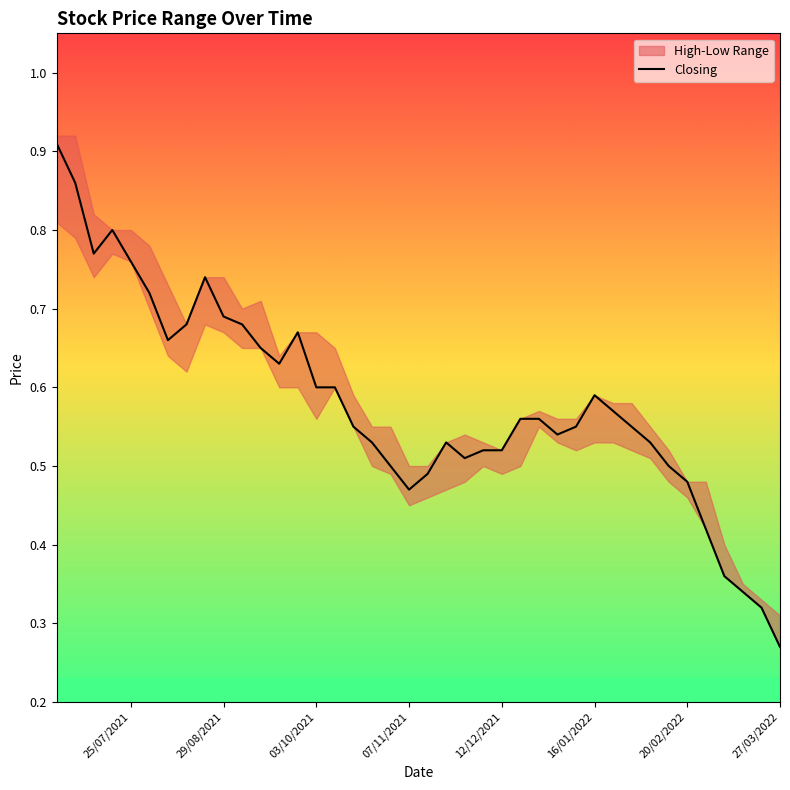

How many lines are shown in the chart?

1